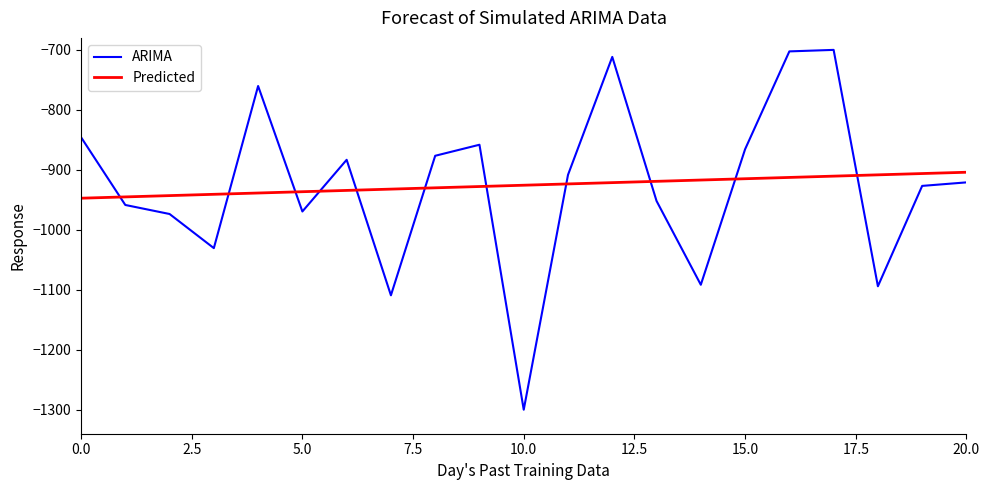

What is the smallest value displayed?

-1300.0